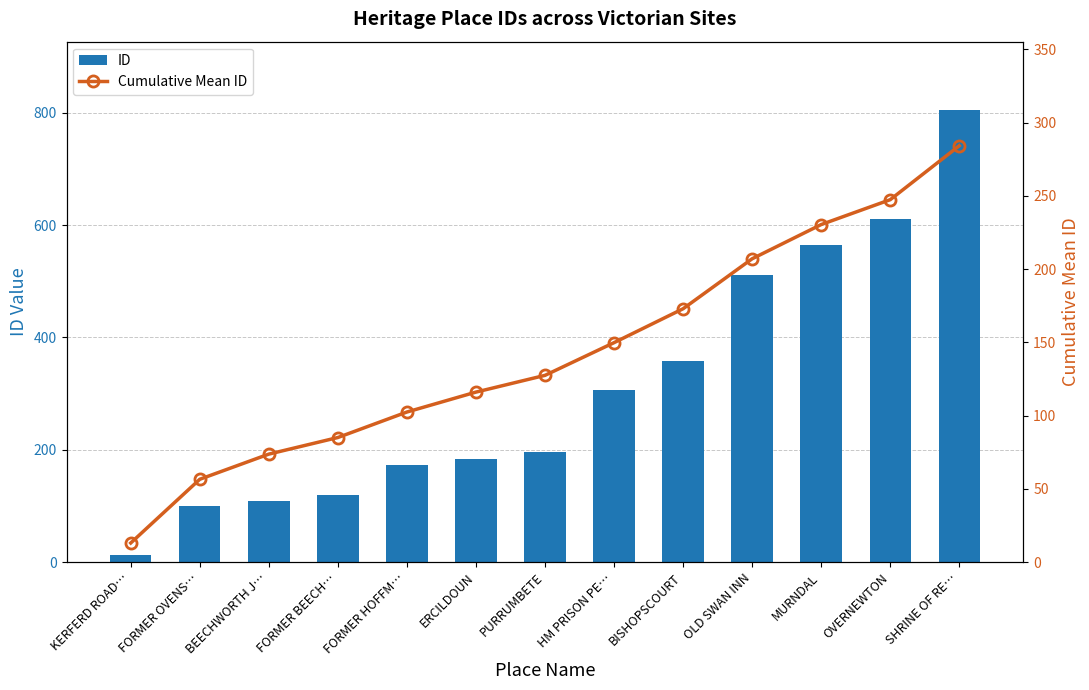

At which label does Cumulative Mean ID reach its peak?

SHRINE OF RE…